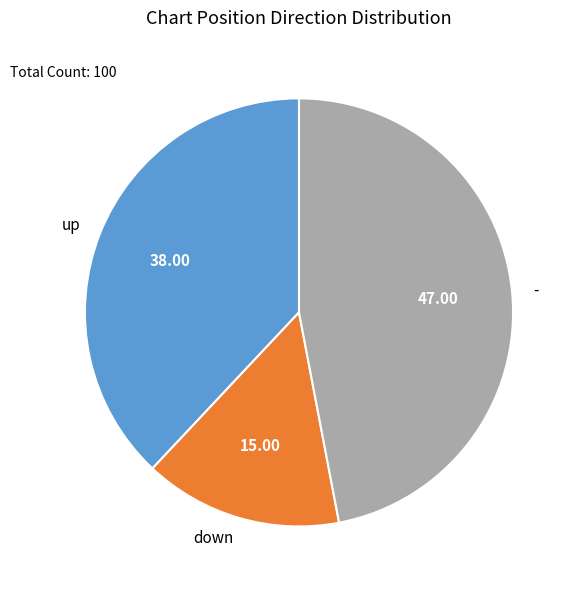

How many slices are in this pie chart?

3